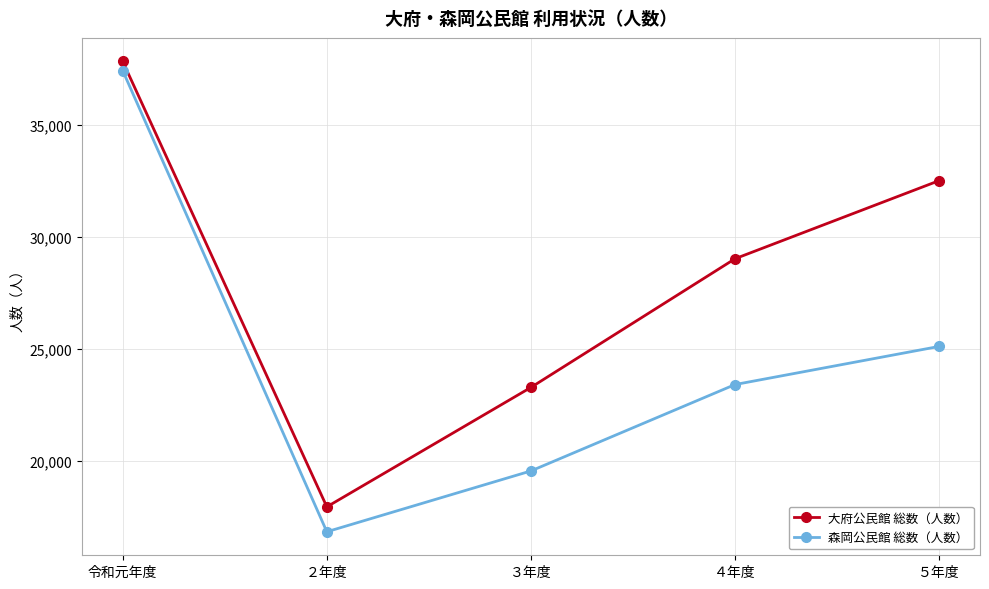

Is the value of 大府公民館 総数（人数） at ３年度 greater than the value of 森岡公民館 総数（人数） at 令和元年度?

No